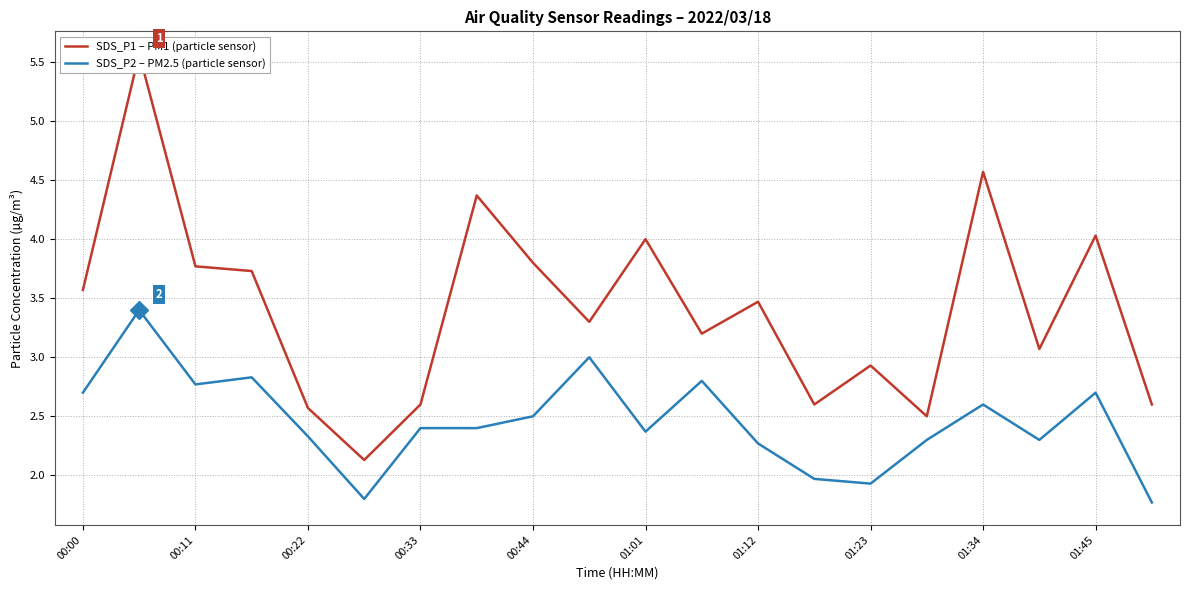

What is the highest value of the SDS_P2 – PM2.5 (particle sensor) series?

3.4